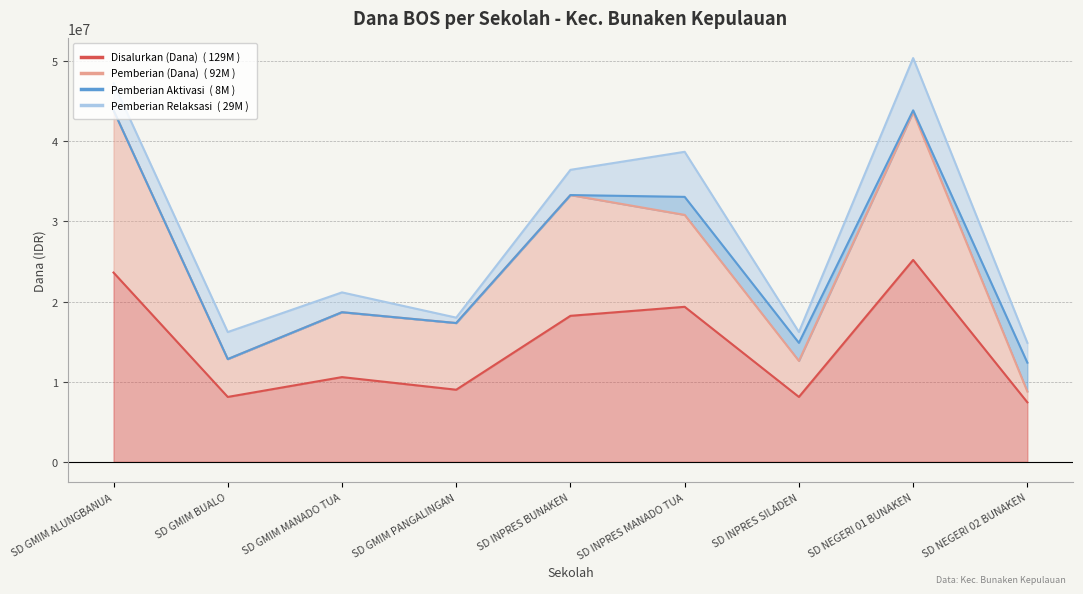

List the labels in order of Disalurkan (Dana) value, smallest first.

SD NEGERI 02 BUNAKEN, SD GMIM BUALO, SD INPRES SILADEN, SD GMIM PANGALINGAN, SD GMIM MANADO TUA, SD INPRES BUNAKEN, SD INPRES MANADO TUA, SD GMIM ALUNGBANUA, SD NEGERI 01 BUNAKEN